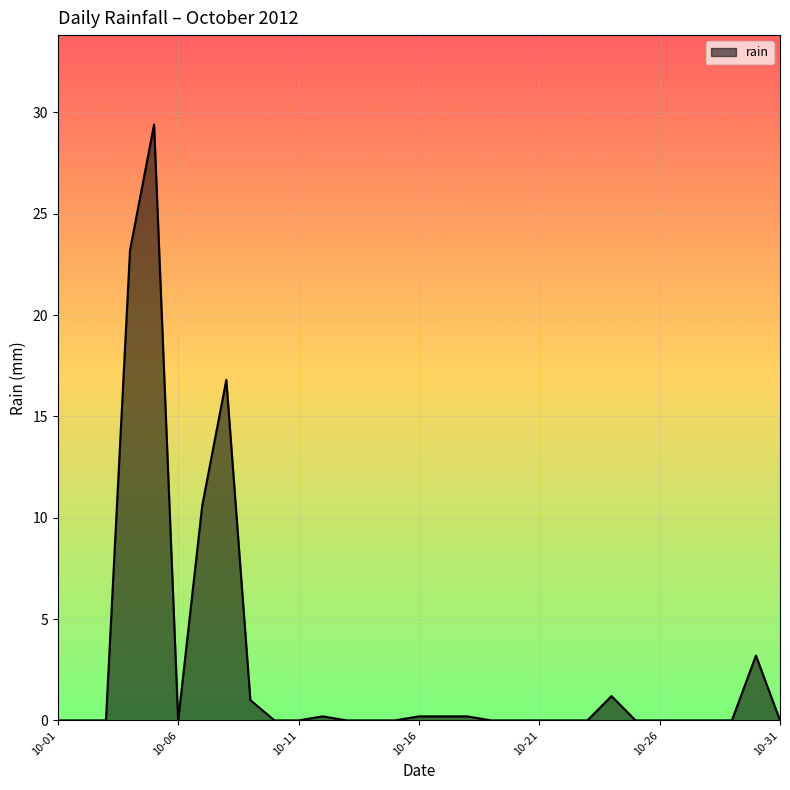

What is the maximum value shown in the chart?

29.4